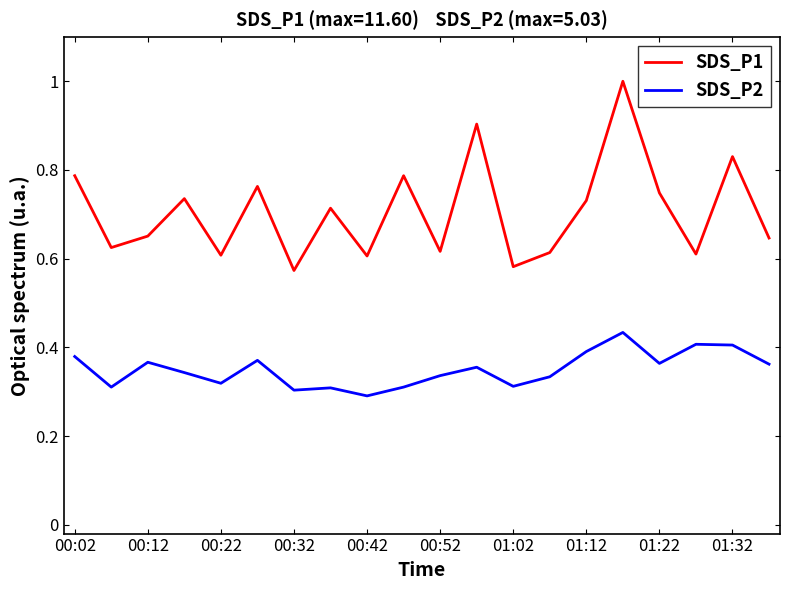

Which series has the largest range (max minus min)?

SDS_P1